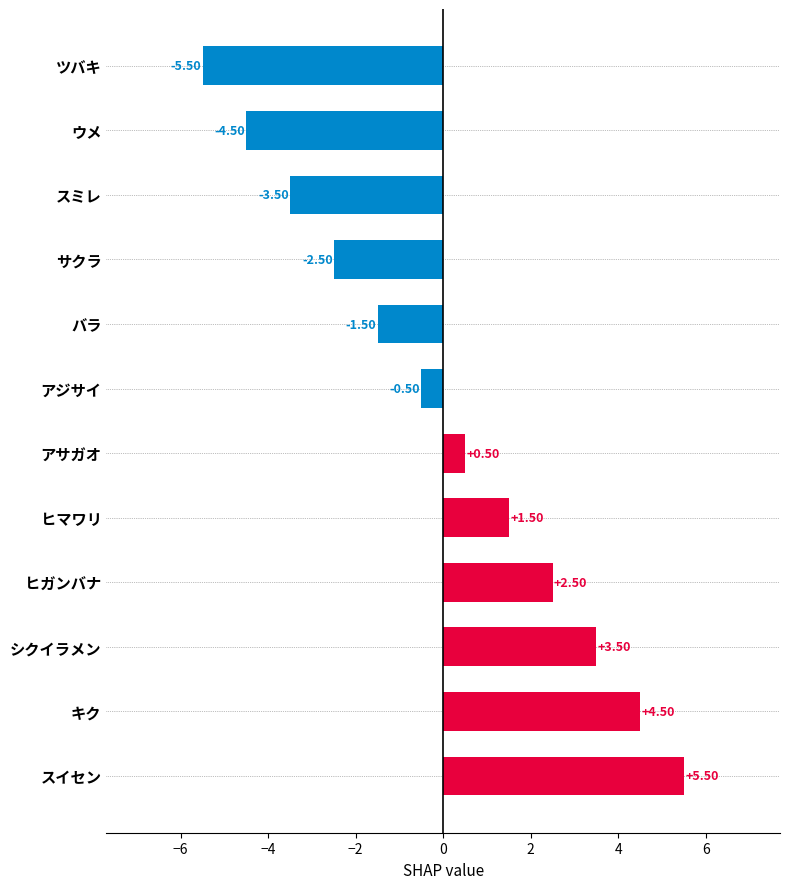

Which label corresponds to the smallest value in the chart?

ツバキ